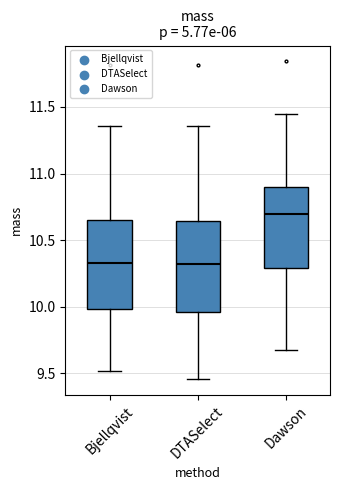

Reading left to right, transcribe this box plot: for each box, give where its median line is, the range the box spans, and where its two whiskers end, as read against the y-axis. The values are not printed on the chart, so give them approximately, as read against the axis.

Bjellqvist: median 10.35, box 10.00 to 10.65, whiskers 9.50 to 11.35
DTASelect: median 10.30, box 9.95 to 10.65, whiskers 9.45 to 11.35
Dawson: median 10.70, box 10.30 to 10.90, whiskers 9.70 to 11.45